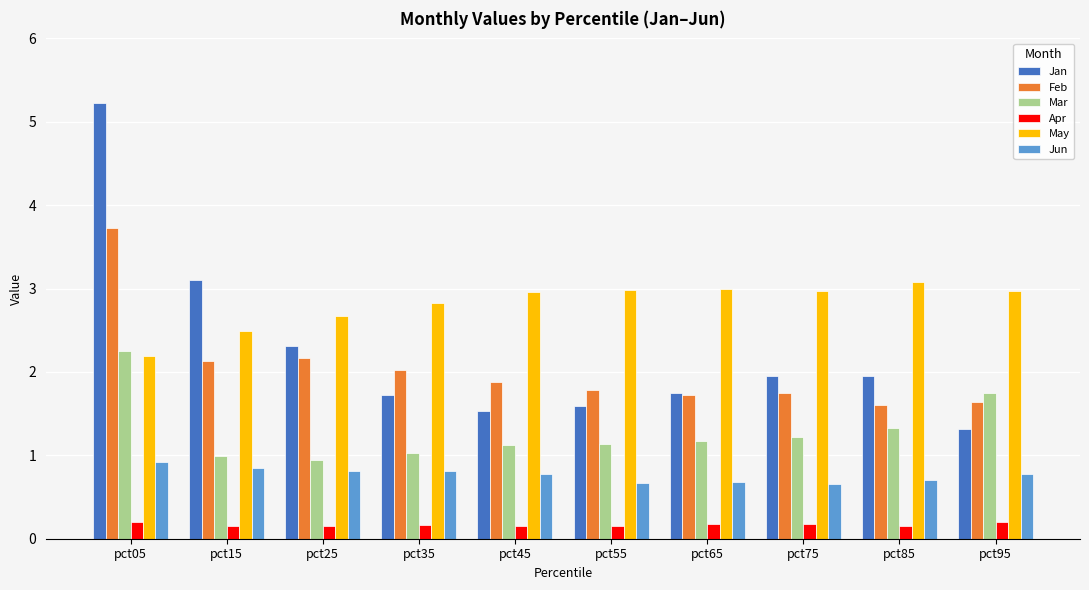

What is the value of the Jun bar at the 10th from the left?

0.8